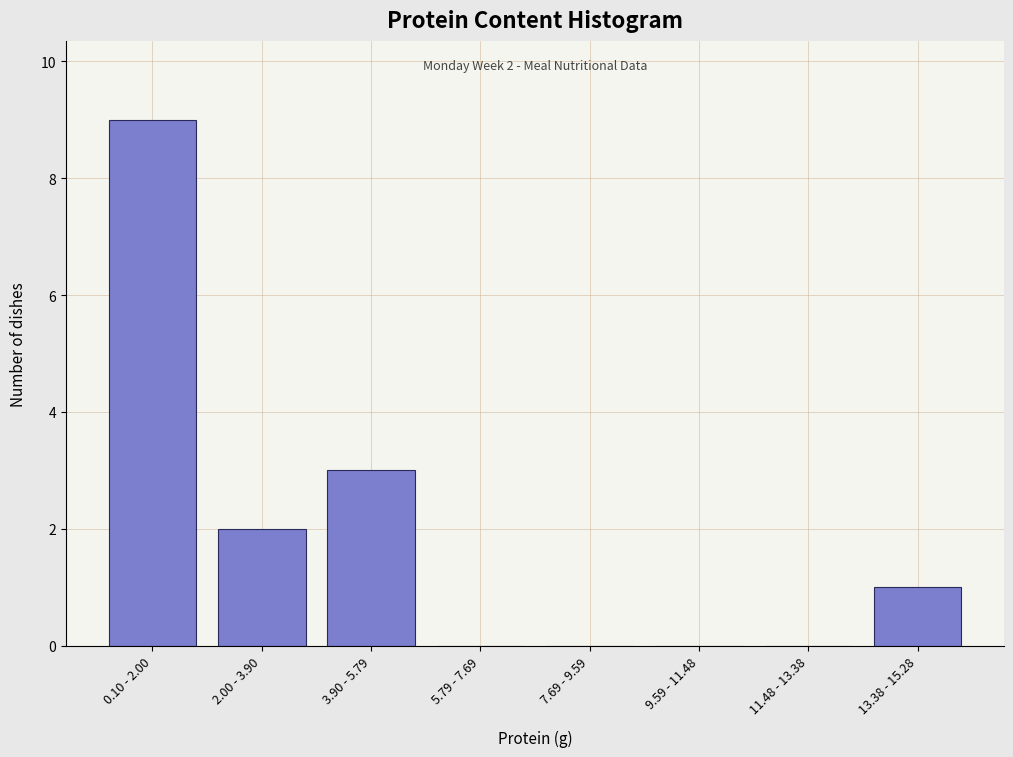

Reading left to right, extract all data points from this chart.

0.10 - 2.00=9	2.00 - 3.90=2	3.90 - 5.79=3	5.79 - 7.69=0	7.69 - 9.59=0	9.59 - 11.48=0	11.48 - 13.38=0	13.38 - 15.28=1